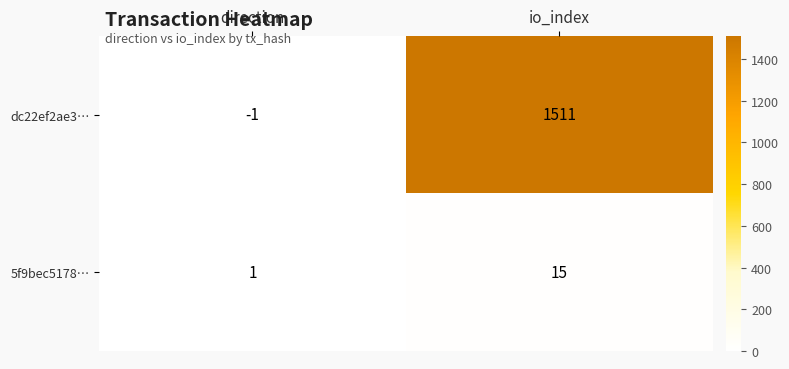

What is the difference between the maximum and minimum values in the dc22ef2ae3… series?

1512